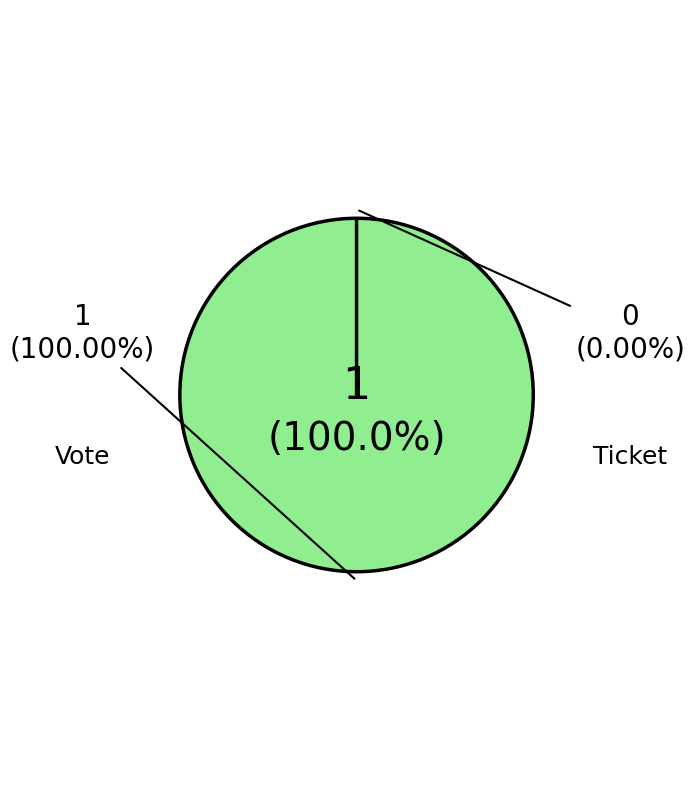

Rank the categories by value from lowest to highest.

Ticket, Vote